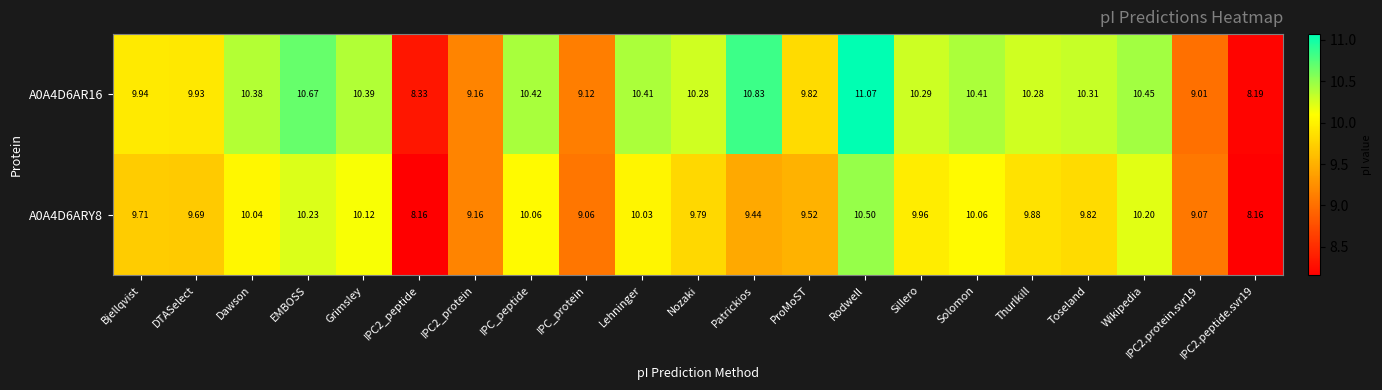

At which label does A0A4D6ARY8 first exceed 9?

Bjellqvist